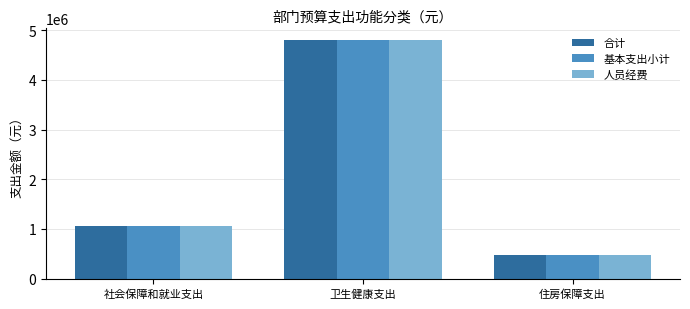

Where does the 基本支出小计 series first go above 1056322?

社会保障和就业支出